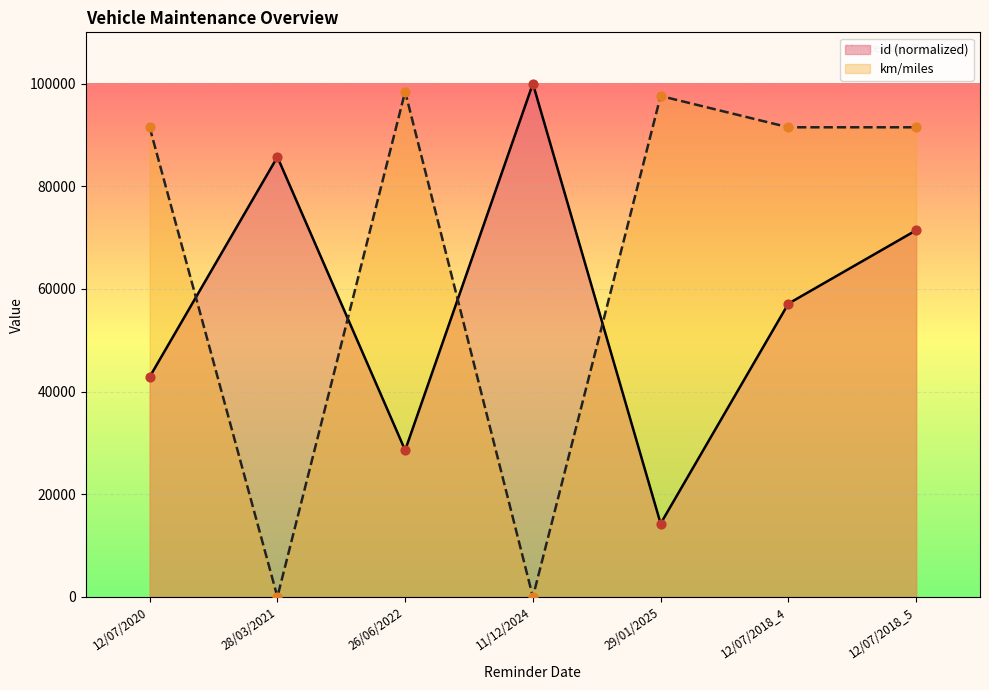

At which category is the sum across all series the highest?

12/07/2018_5